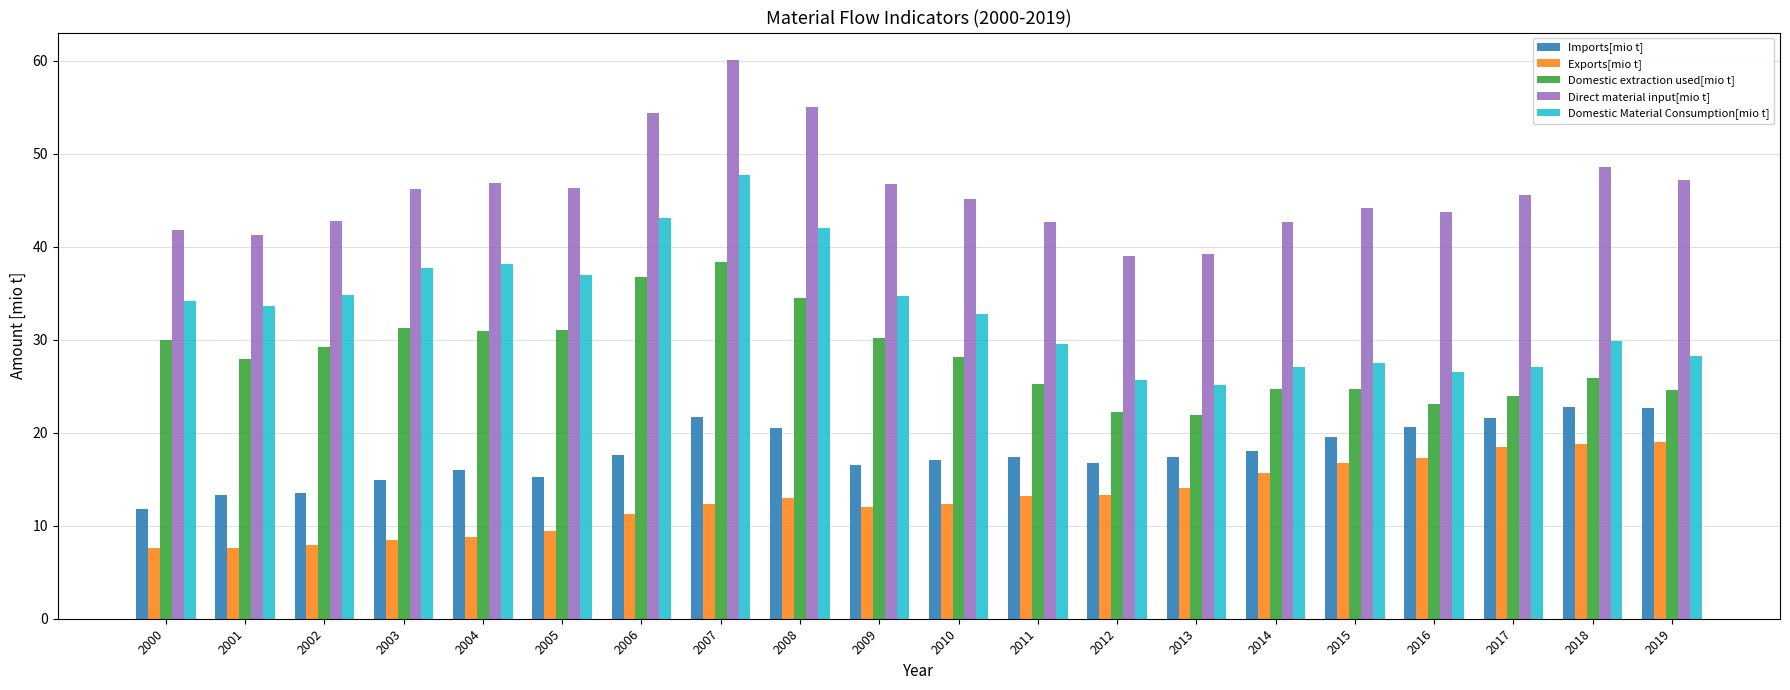

What is the difference between the maximum and minimum values in the Domestic Material Consumption[mio t] series?

22.6